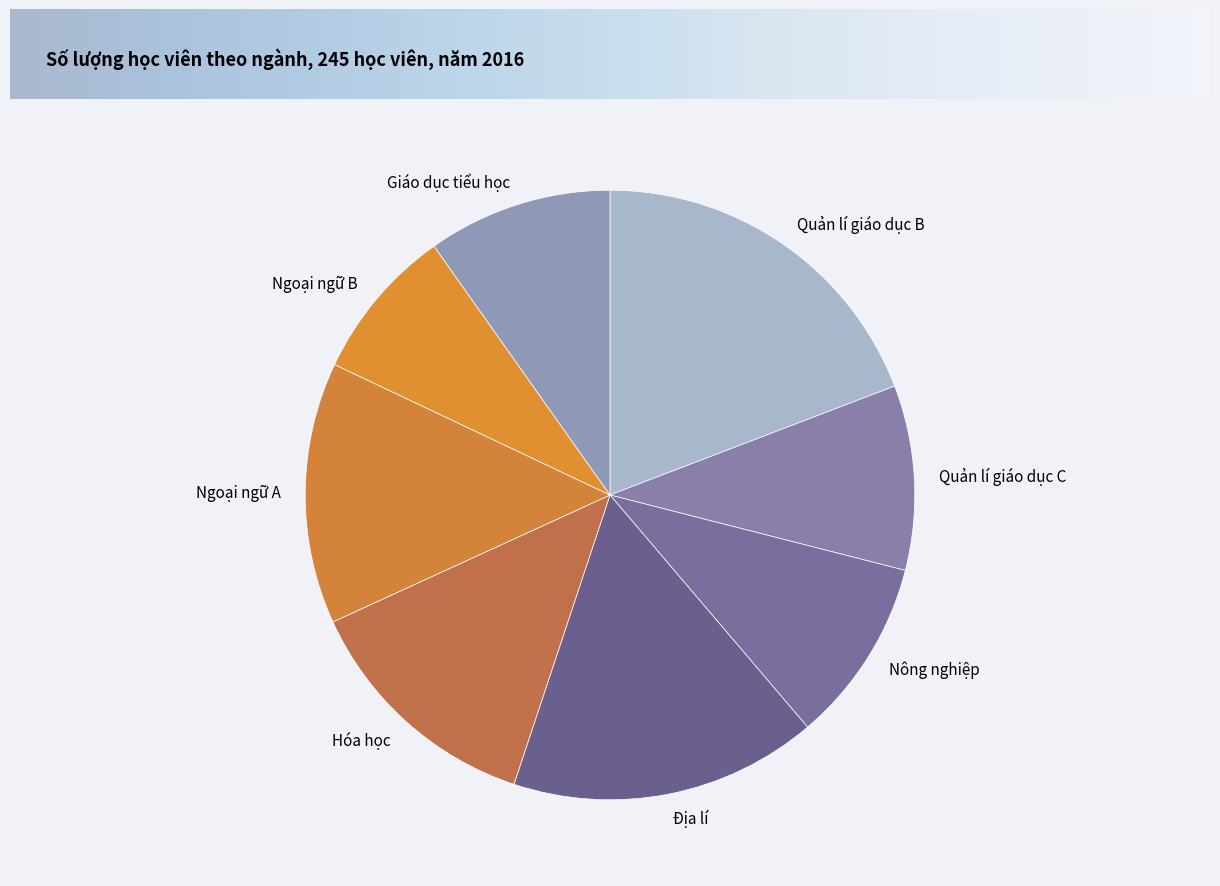

What is the smallest slice in the pie chart?

Ngoại ngữ B